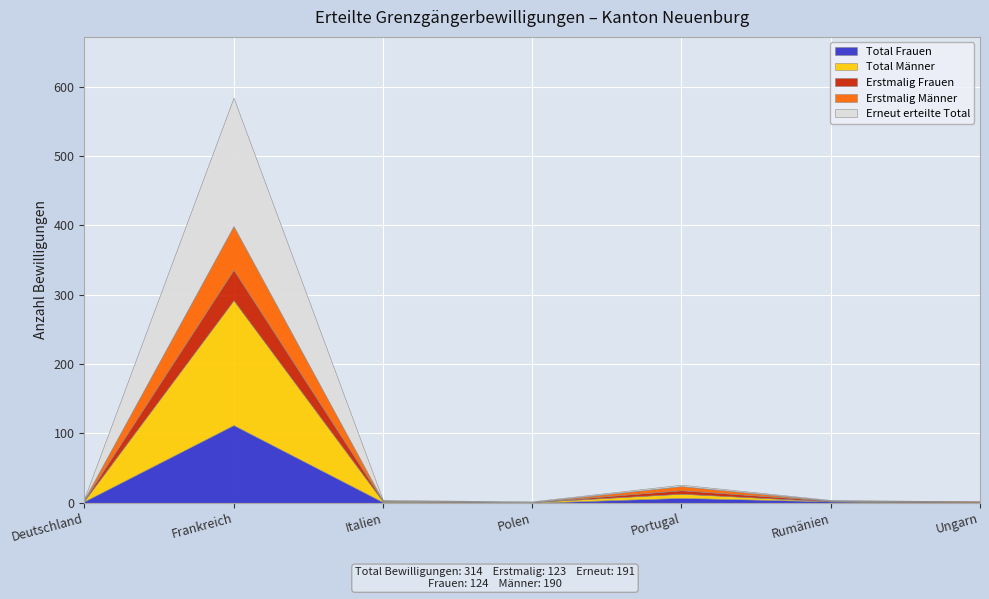

What are all the series names shown in the legend?

Total Frauen, Total Männer, Erstmalig Frauen, Erstmalig Männer, Erneut erteilte Total